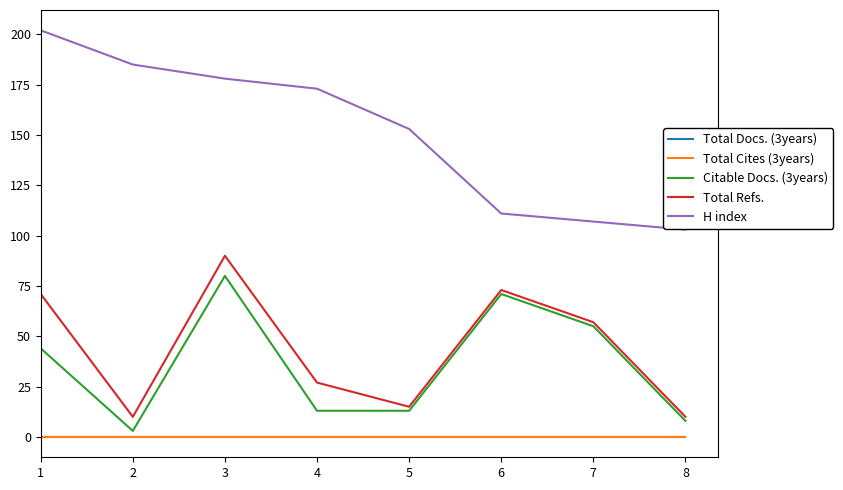

What is the average value of the Citable Docs. (3years) series?

36